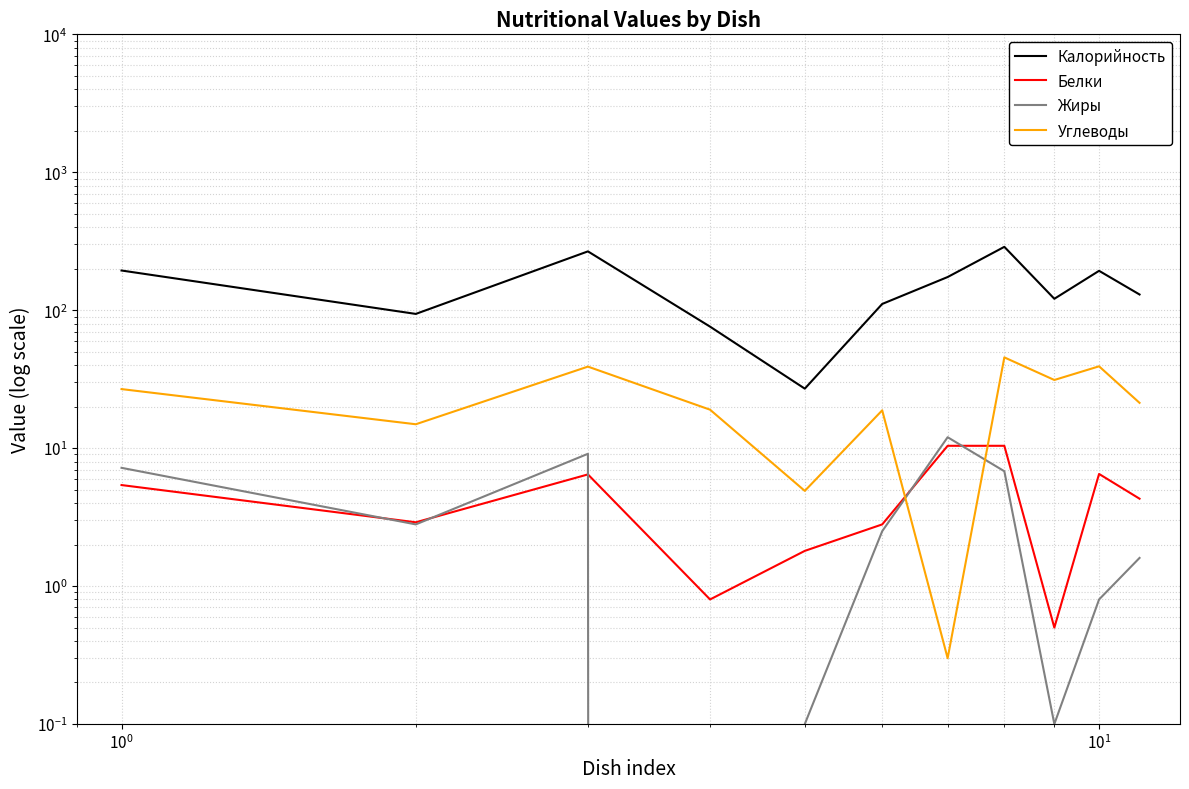

Which series has the widest spread of values?

Калорийность